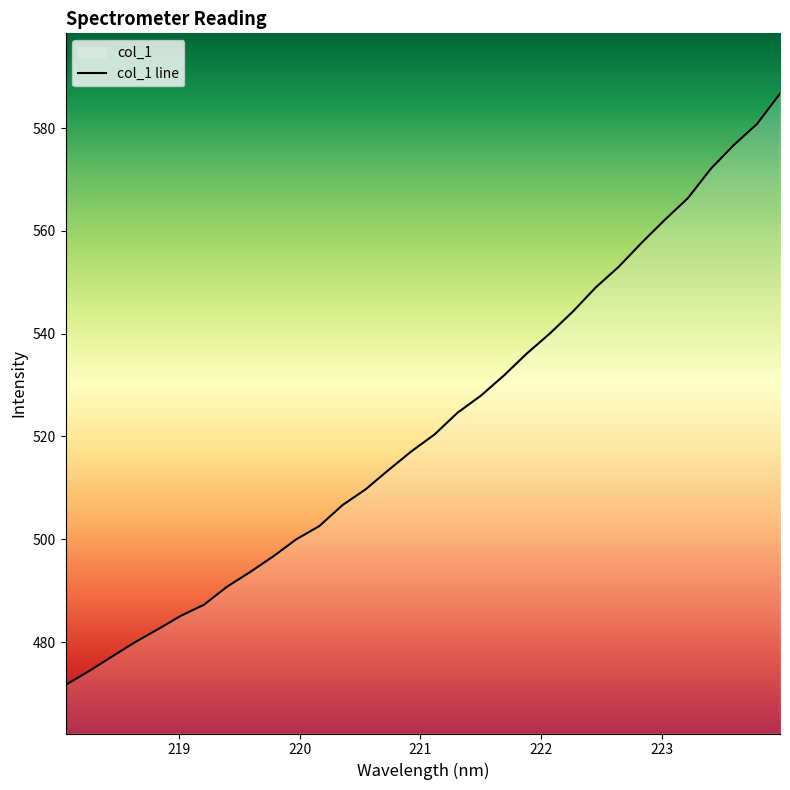

The chart shows a value of 482.5 at 218.8244. True or false?

True